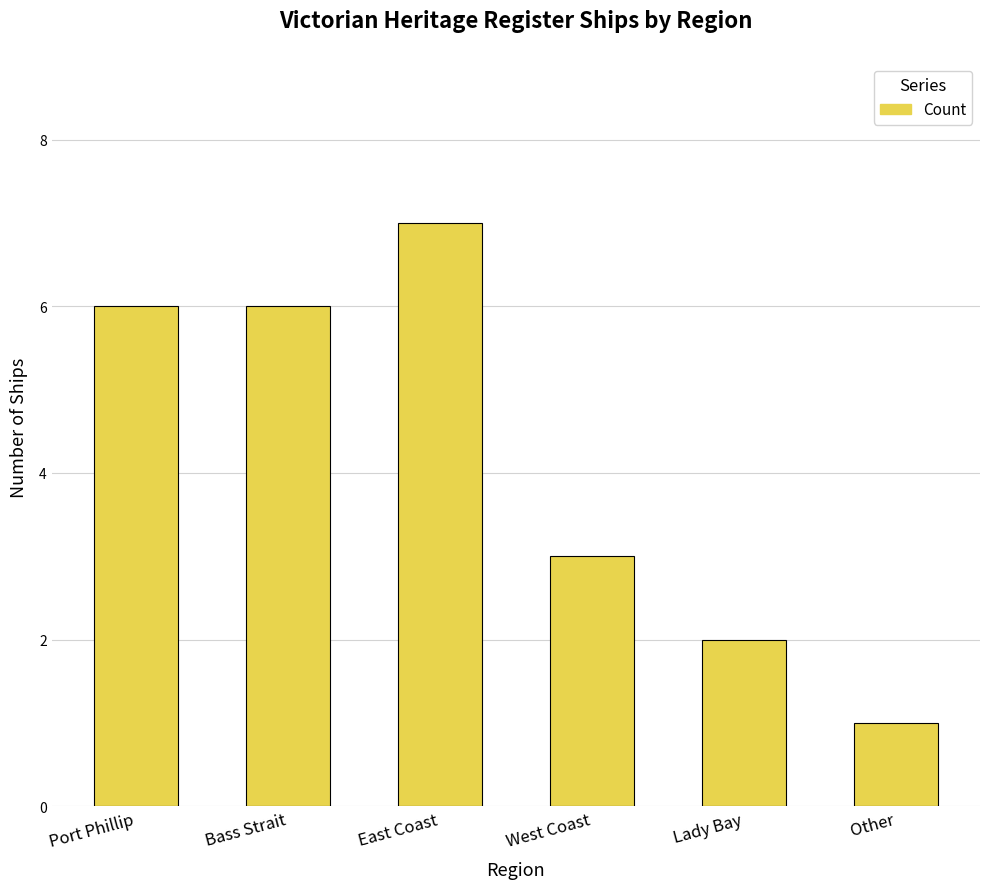

What position from the right is Bass Strait?

5